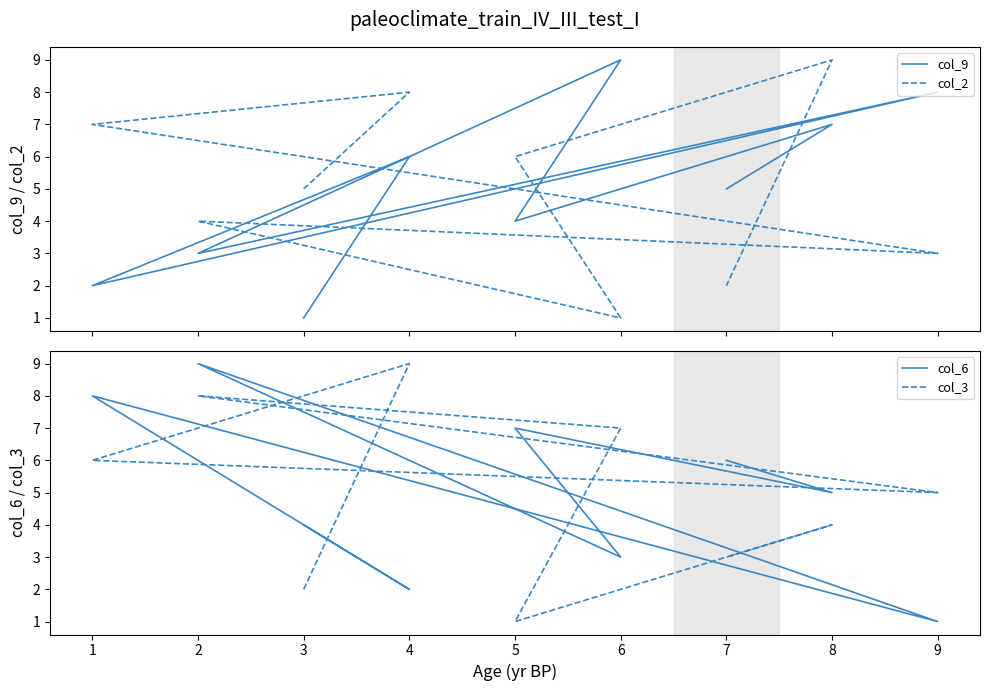

What is the lowest value of the col_9 series?

1